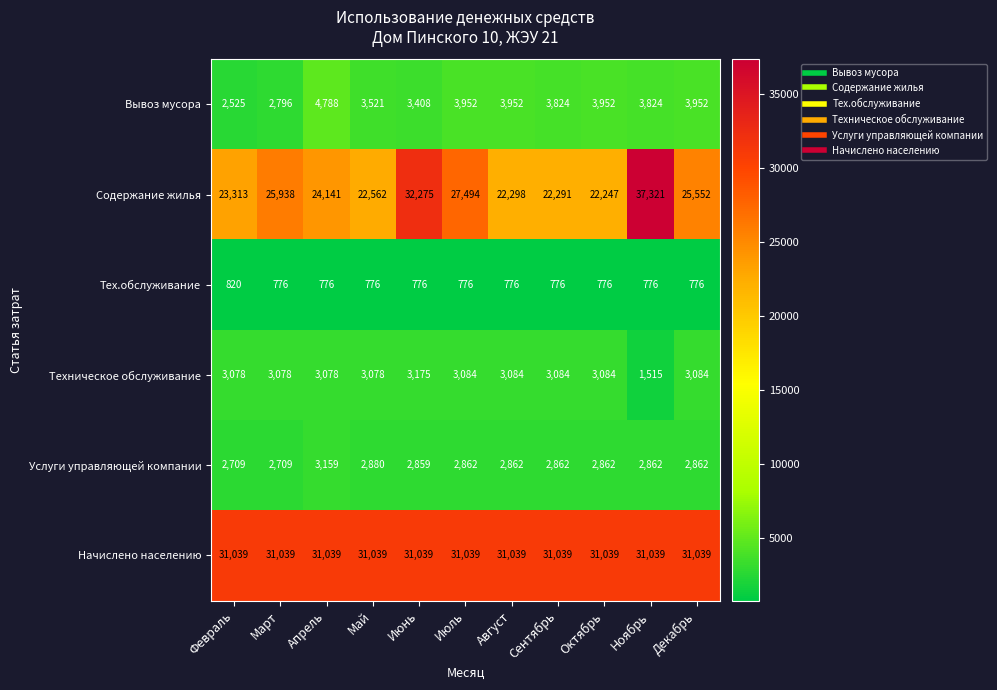

List the series in order of their peak value, lowest first.

Тех.обслуживание, Услуги управляющей компании, Техническое обслуживание, Вывоз мусора, Начислено населению, Содержание жилья